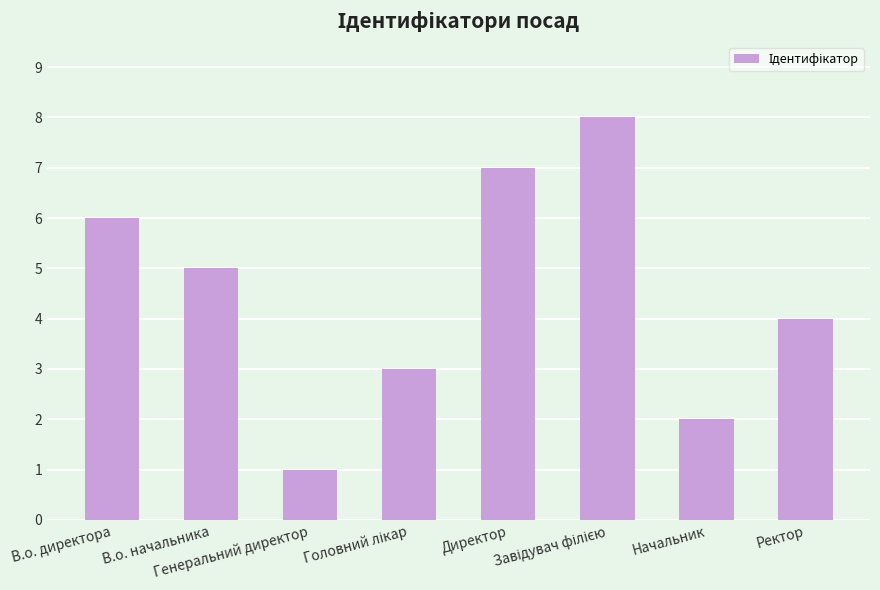

How many values are below 5?

4